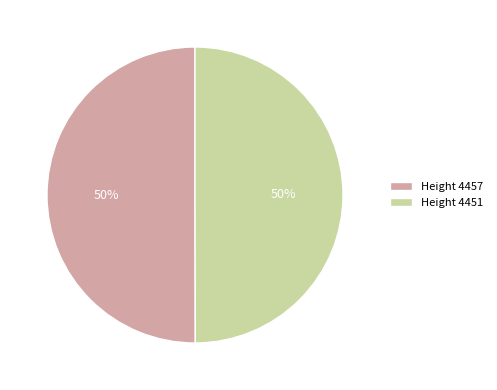

Combined, do Height 4451 and Height 4457 account for over 50%?

Yes